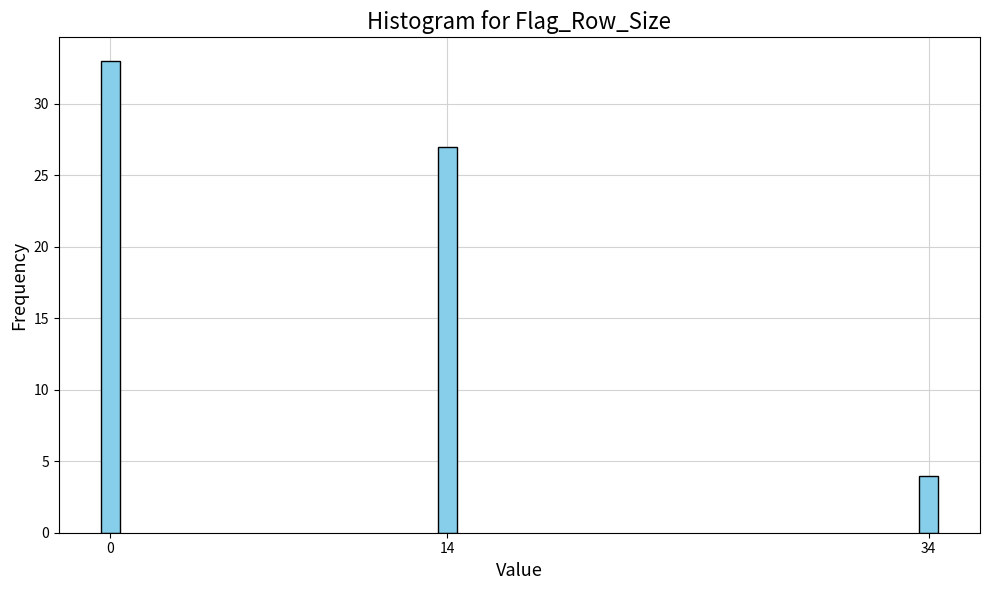

Reading right to left, transcribe all the data shown in this chart.

4	27	33